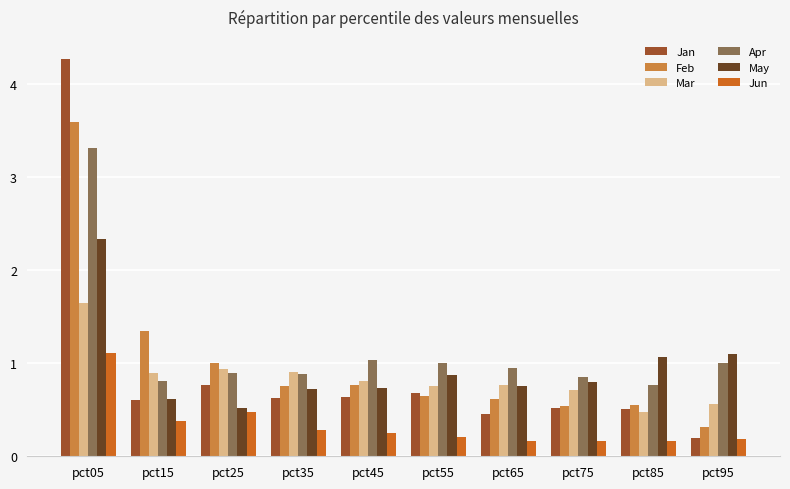

The value of May at pct15 is 1.1. True or false?

False